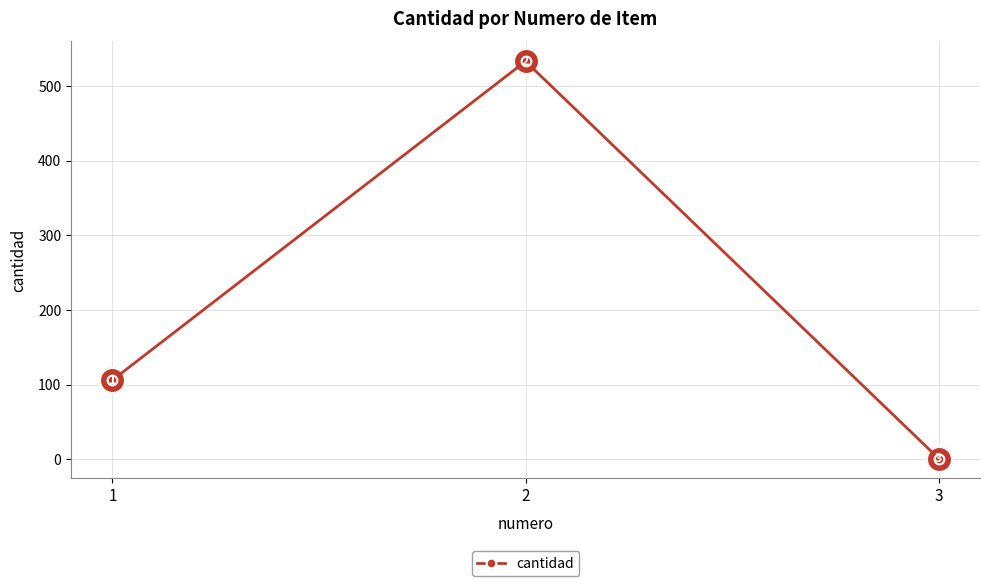

Count the values in the range 1 to 533.

3